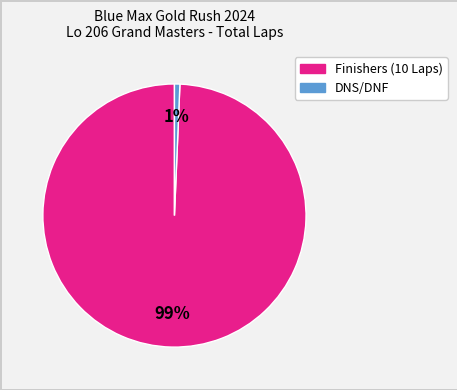

To the nearest percent, what is the average slice percentage?

50%